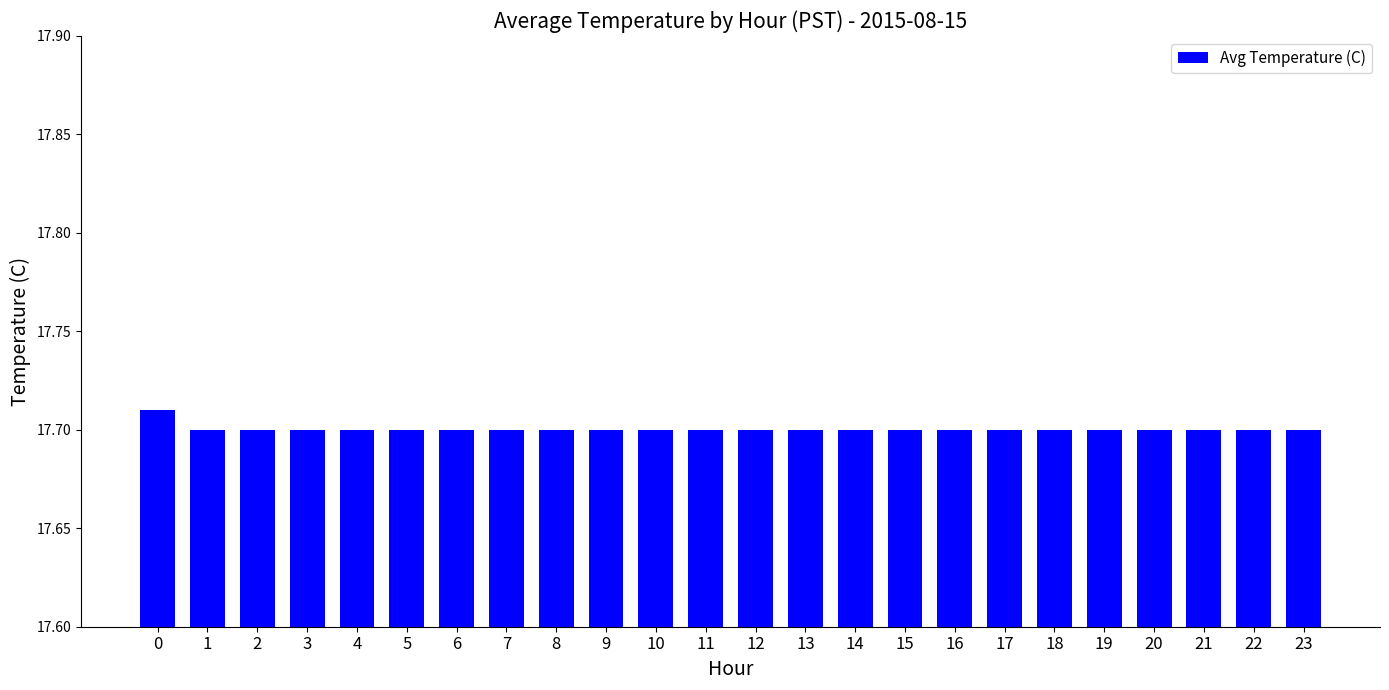

How many values are between 17 and 18?

24